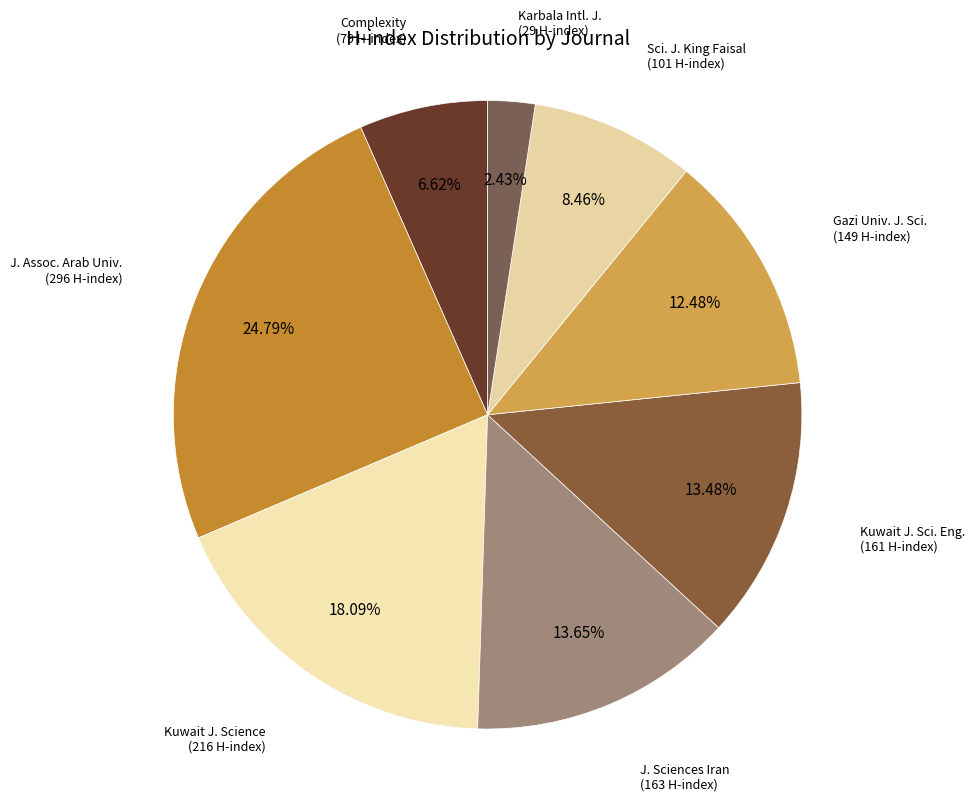

Which has a higher value, Gazi Univ. J. Sci. or J. Assoc. Arab Univ.?

J. Assoc. Arab Univ.